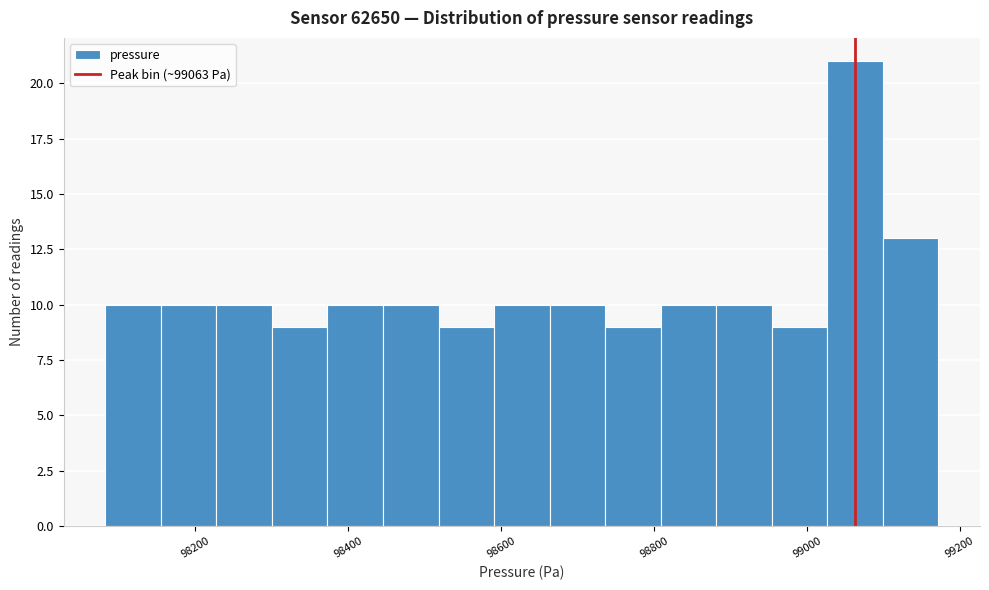

Around what value on the x-axis is the tallest bar? Give the approximate position of its centre, as read against the axis.

99060